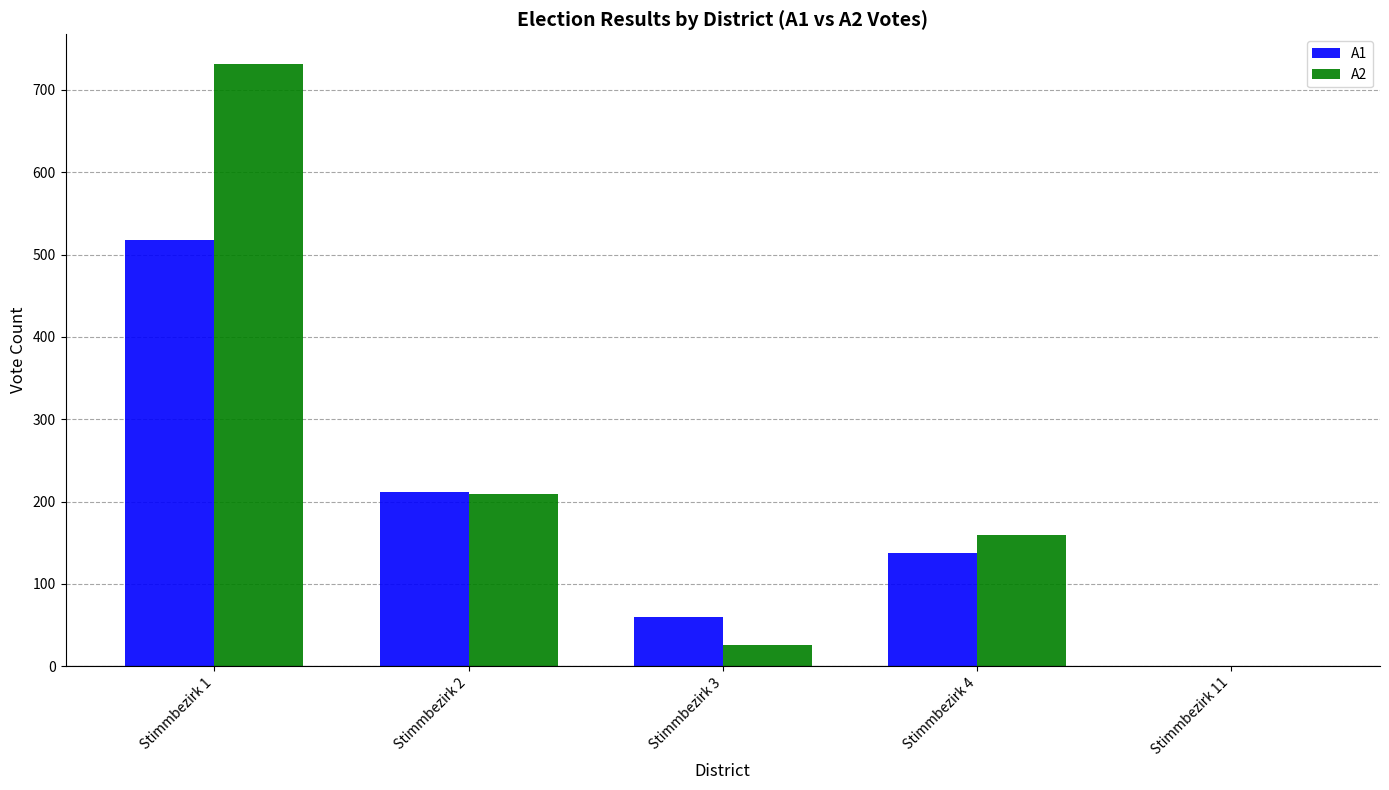

Reading left to right, extract all data points from this chart.

A1: Stimmbezirk 1=518	Stimmbezirk 2=212	Stimmbezirk 3=60	Stimmbezirk 4=137	Stimmbezirk 11=0
A2: Stimmbezirk 1=731	Stimmbezirk 2=209	Stimmbezirk 3=26	Stimmbezirk 4=159	Stimmbezirk 11=0